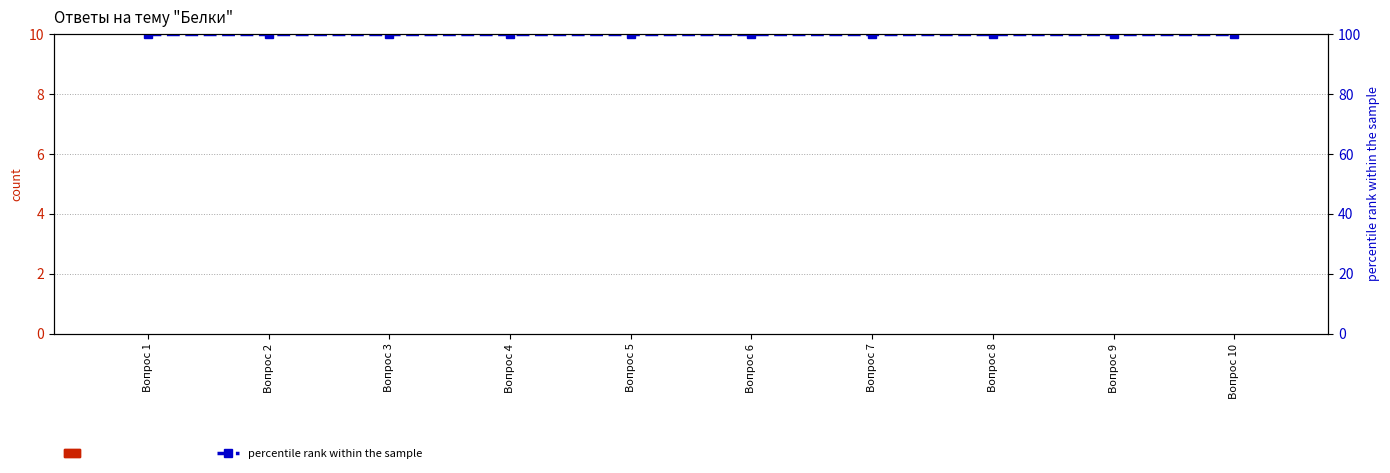

Reading left to right, transcribe all the data shown in this chart.

count: 0	0	0	0	0	0	0	0	0	0
percentile rank within the sample: 100	100	100	100	100	100	100	100	100	100